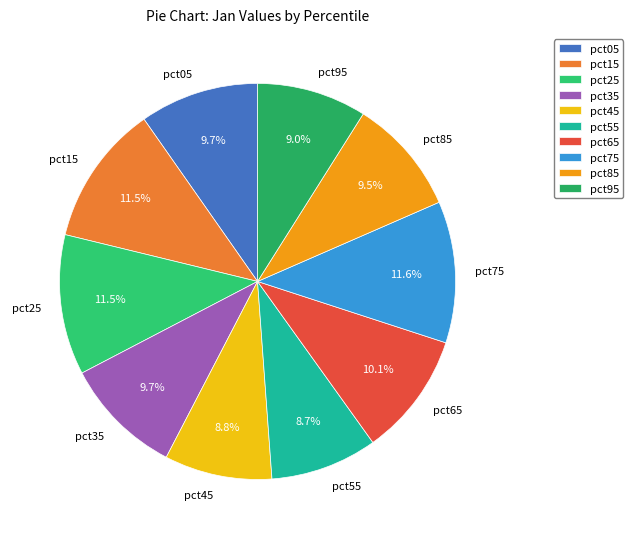

Does any single category account for the majority?

No